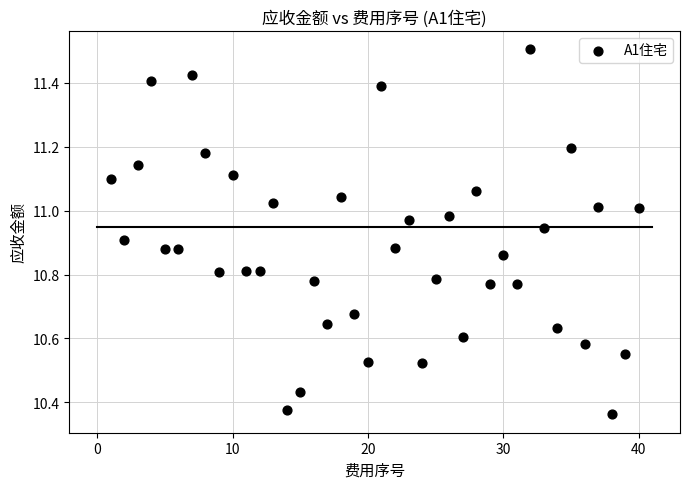

What is the range of X values (max minus min)?

39.0